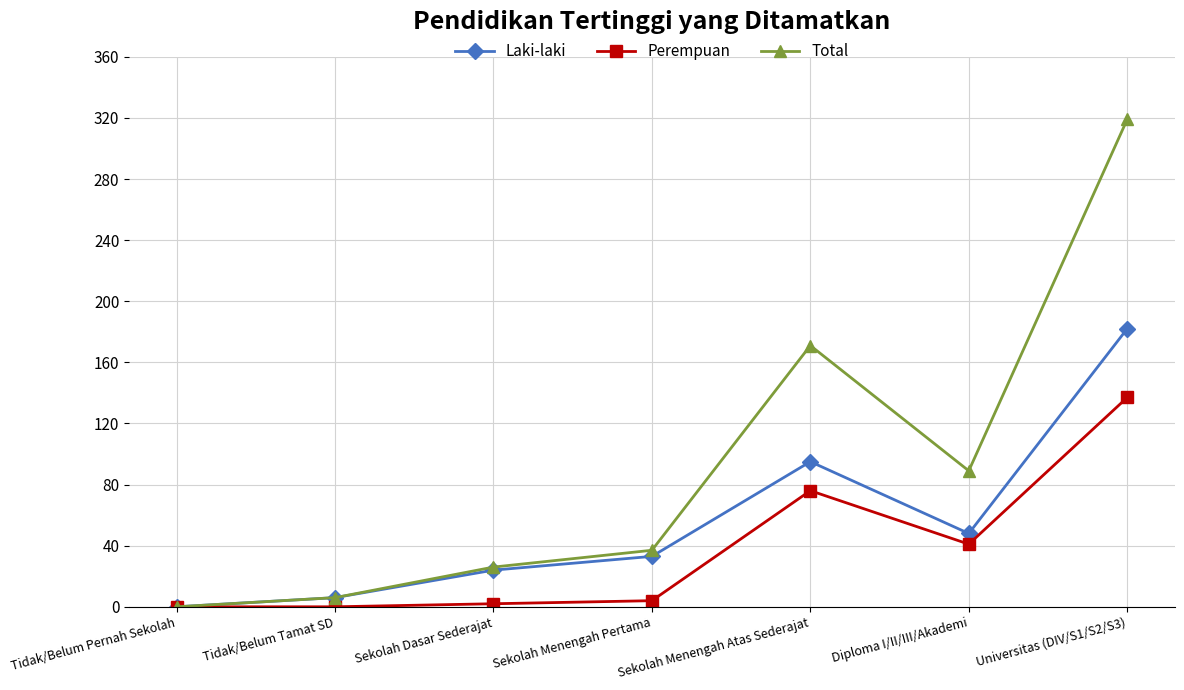

What is the value of the Total point at the 2nd from the left?

6